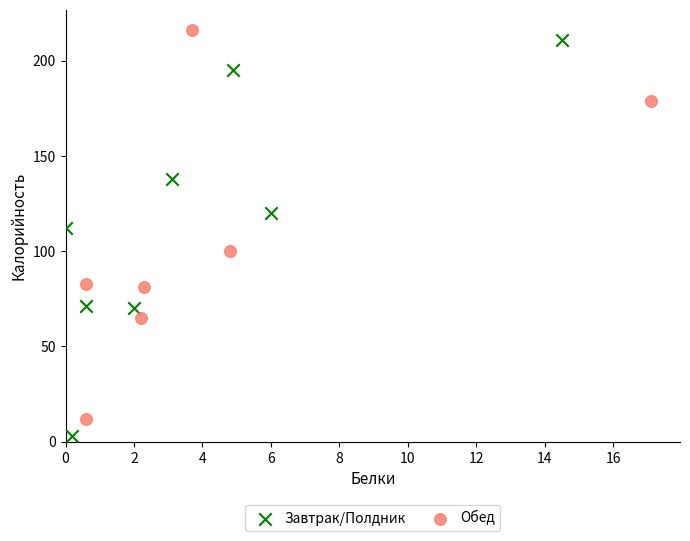

What are all the series names shown in the legend?

Завтрак/Полдник, Обед